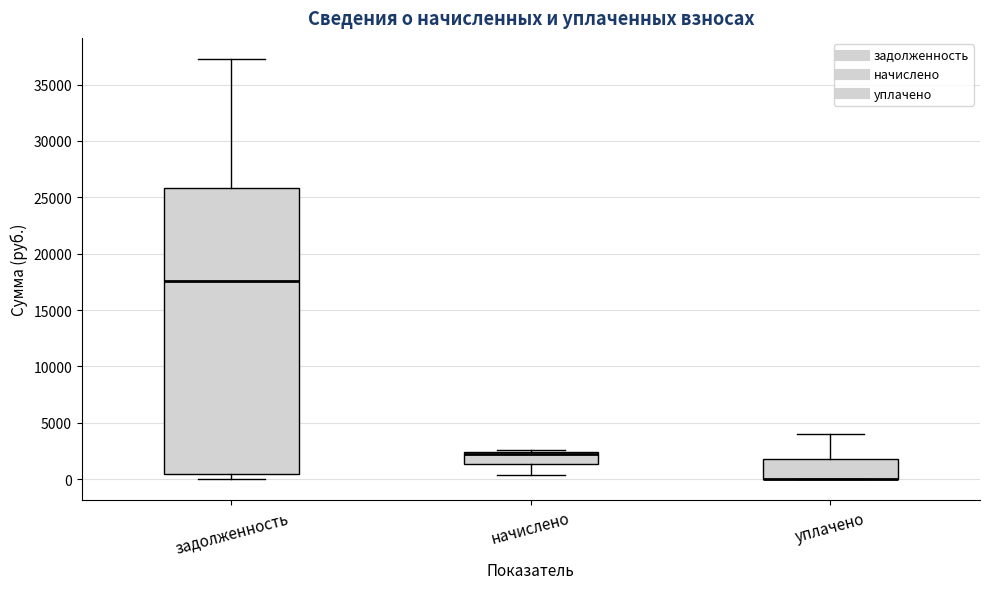

Where is the upper edge of the box for уплачено on the y-axis? The values are not printed on the chart, so give them approximately, as read against the axis.

2000